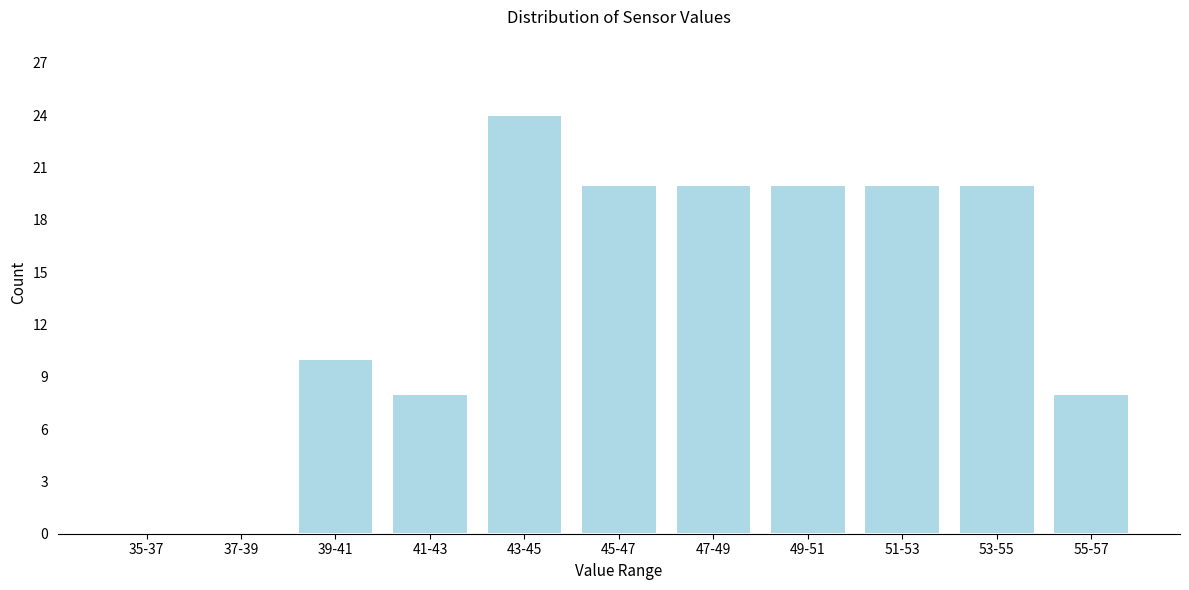

Reading left to right, transcribe all the data shown in this chart.

35-37=0	37-39=0	39-41=10	41-43=8	43-45=24	45-47=20	47-49=20	49-51=20	51-53=20	53-55=20	55-57=8